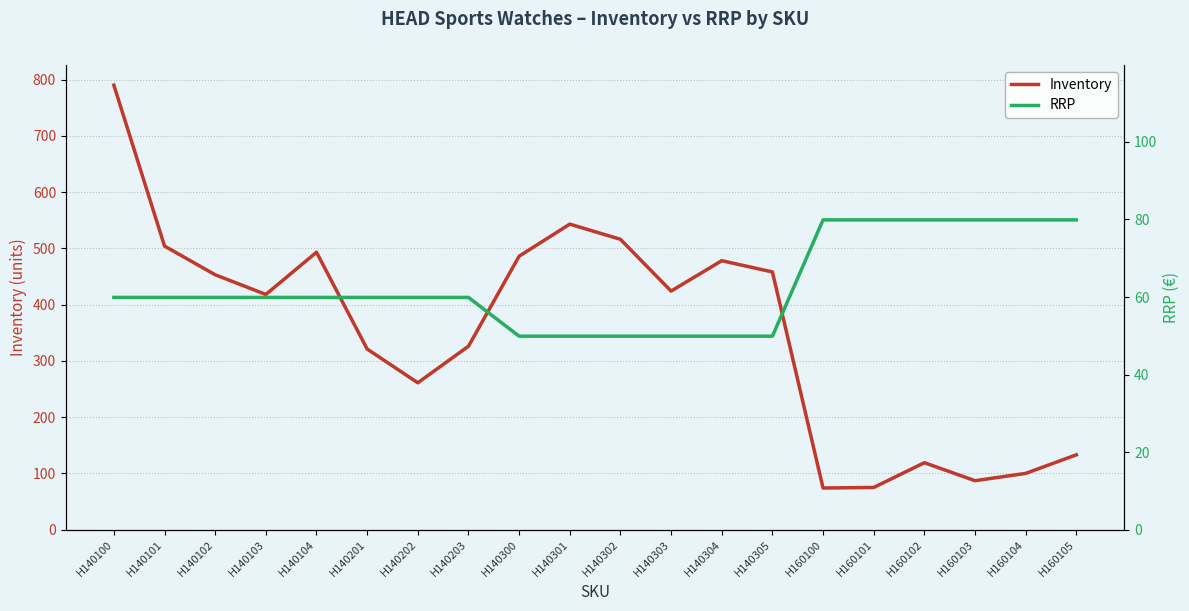

What is the maximum value shown in the chart?

790.0